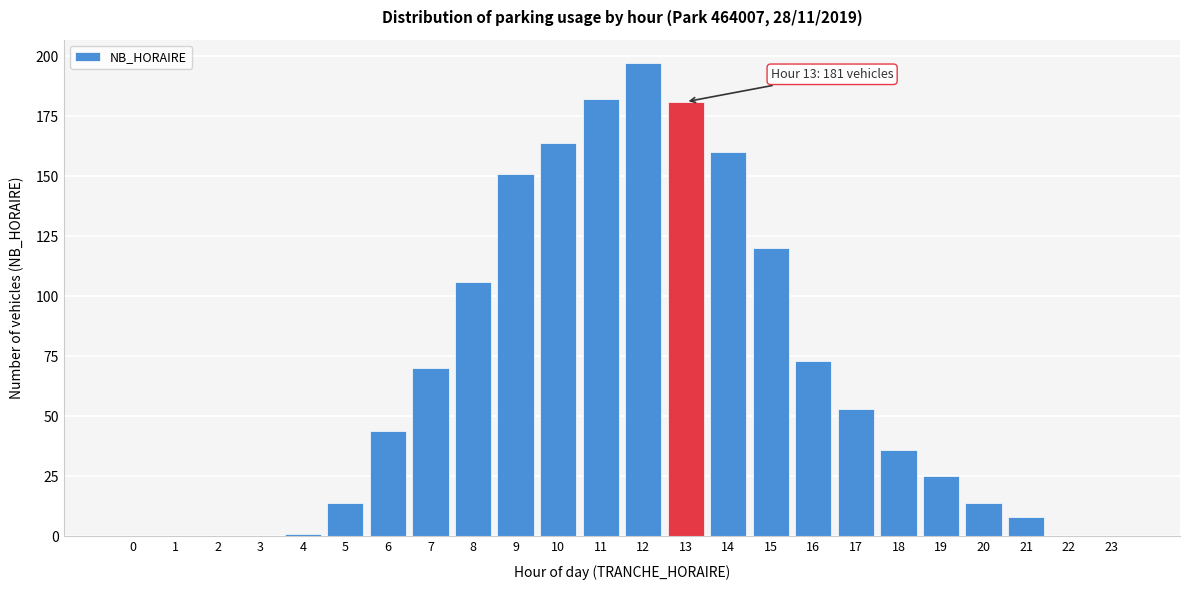

Reading left to right, extract all data points from this chart.

0=0	1=0	2=0	3=0	4=1	5=14	6=44	7=70	8=106	9=151	10=164	11=182	12=197	13=181	14=160	15=120	16=73	17=53	18=36	19=25	20=14	21=8	22=0	23=0